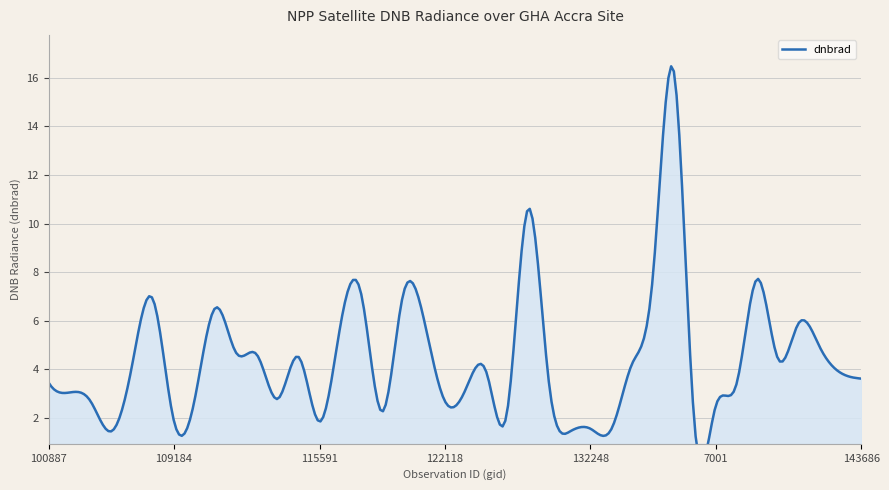

At which label is the value closest to 8?

134821